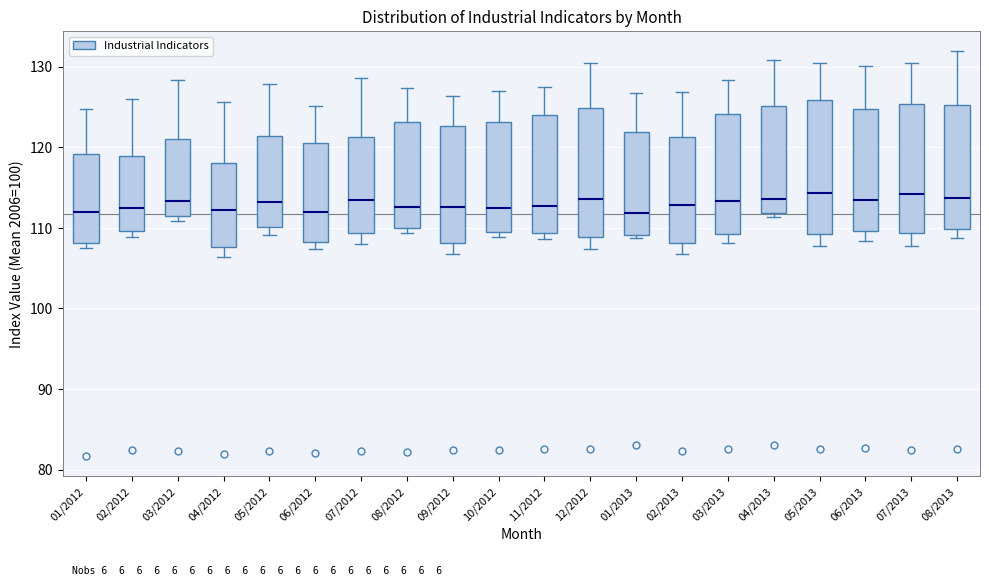

Reading left to right, transcribe this box plot: for each box, give where its median line is, the range the box spans, and where its two whiskers end, as read against the y-axis. The values are not printed on the chart, so give them approximately, as read against the axis.

01/2012: median 112, box 108 to 119, whiskers 108 (just below the box's lower edge) to 125
02/2012: median 113, box 110 to 119, whiskers 109 to 126
03/2012: median 113, box 111 to 121, whiskers 111 (just below the box's lower edge) to 128
04/2012: median 112, box 108 to 118, whiskers 106 to 126
05/2012: median 113, box 110 to 121, whiskers 109 to 128
06/2012: median 112, box 108 to 121, whiskers 107 to 125
07/2012: median 114, box 109 to 121, whiskers 108 to 129
08/2012: median 113, box 110 to 123, whiskers 109 to 127
09/2012: median 113, box 108 to 123, whiskers 107 to 126
10/2012: median 113, box 109 to 123, whiskers 109 (just below the box's lower edge) to 127
11/2012: median 113, box 109 to 124, whiskers 109 (just below the box's lower edge) to 128
12/2012: median 114, box 109 to 125, whiskers 107 to 131
01/2013: median 112, box 109 to 122, whiskers 109 (just below the box's lower edge) to 127
02/2013: median 113, box 108 to 121, whiskers 107 to 127
03/2013: median 113, box 109 to 124, whiskers 108 to 128
04/2013: median 114, box 112 to 125, whiskers 111 to 131
05/2013: median 114, box 109 to 126, whiskers 108 to 131
06/2013: median 113, box 110 to 125, whiskers 108 to 130
07/2013: median 114, box 109 to 125, whiskers 108 to 130
08/2013: median 114, box 110 to 125, whiskers 109 to 132